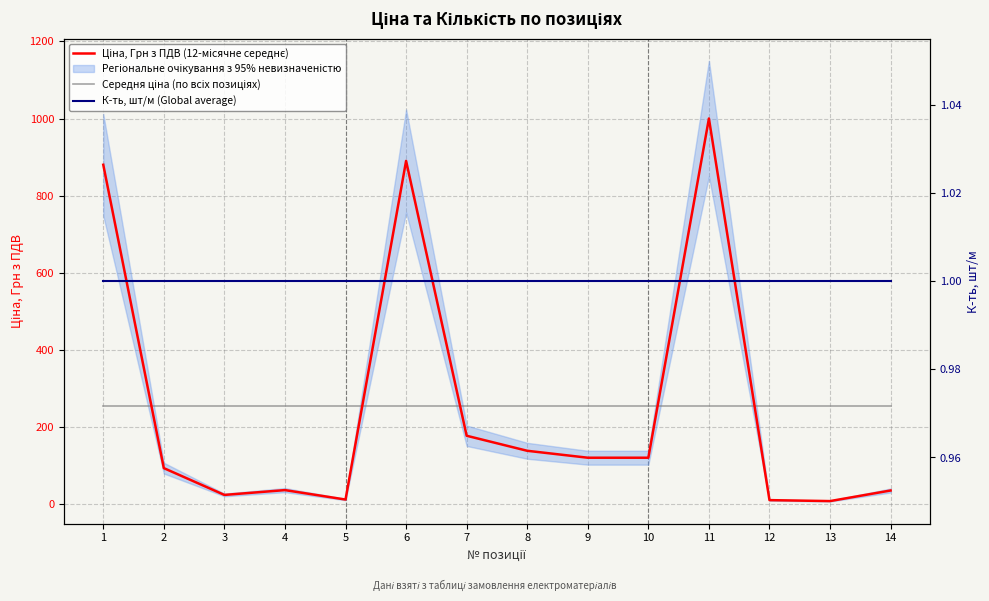

The value of Середня ціна (по всіх позиціях) at 9 is 334.9. True or false?

False